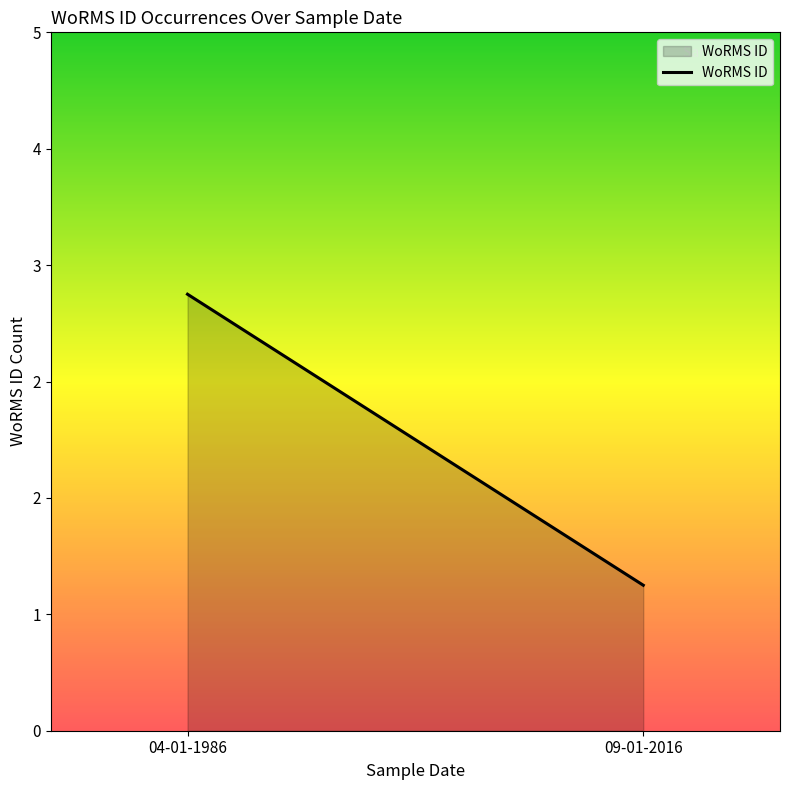

How many lines are shown in the chart?

1